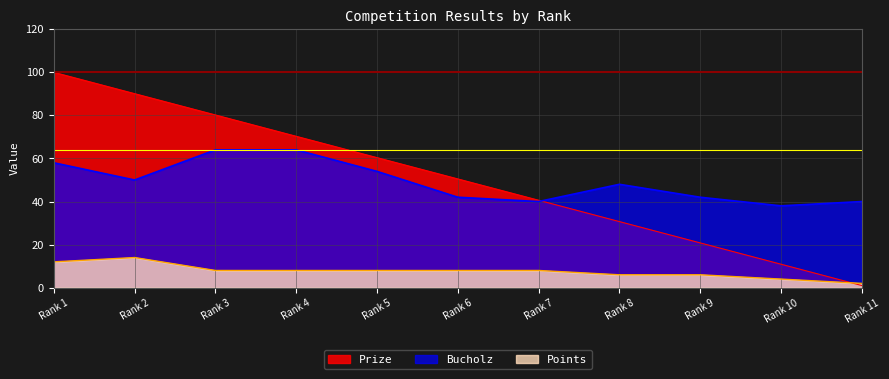

The Points series shows 8.0 at Rank 5. True or false?

True